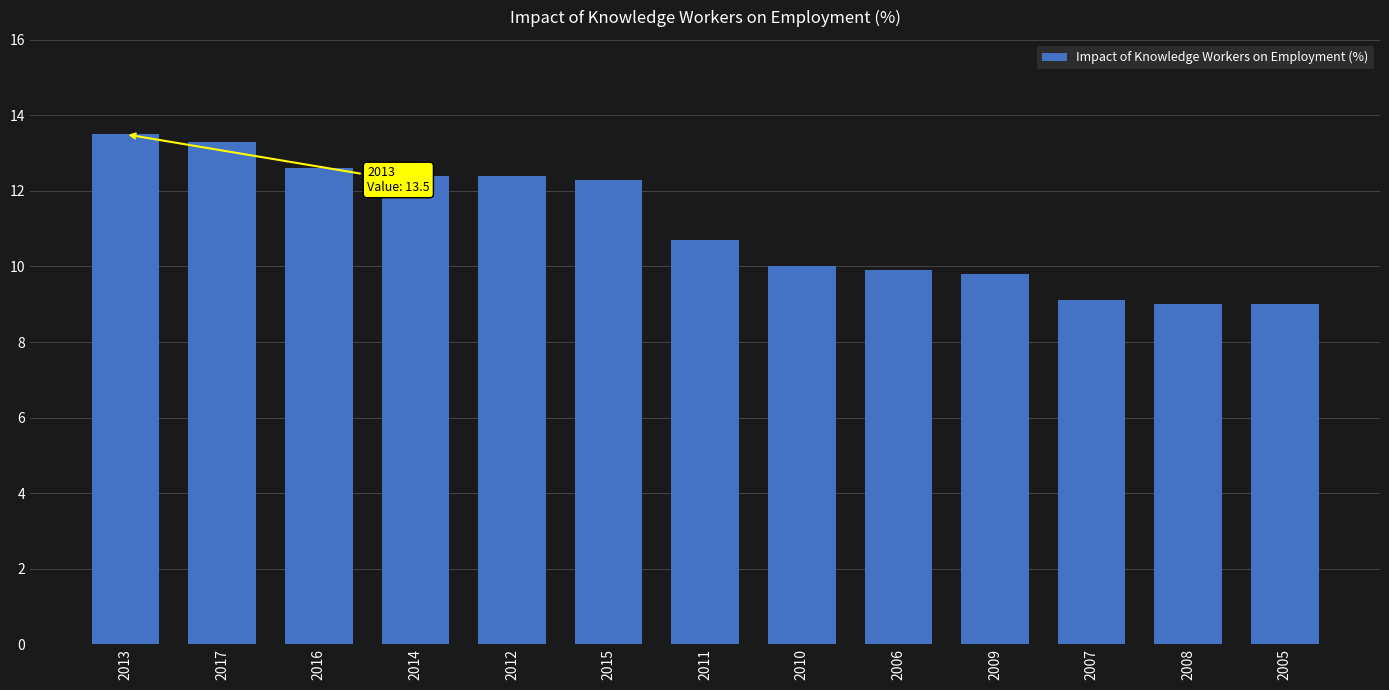

At which label is the value closest to 11?

2011